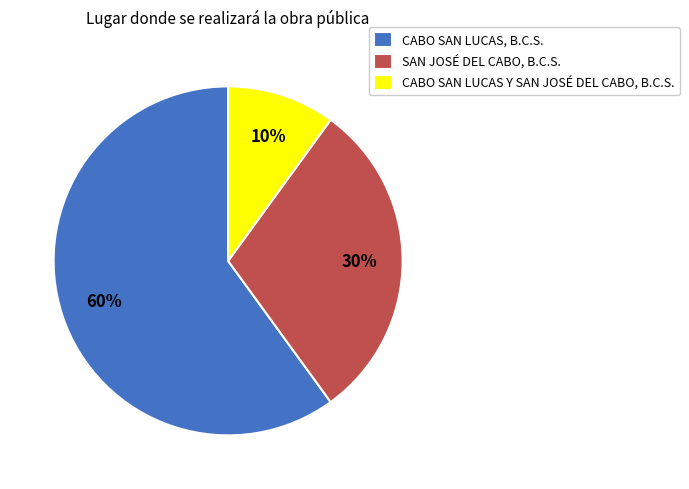

Which category has the biggest portion of the pie?

CABO SAN LUCAS, B.C.S.